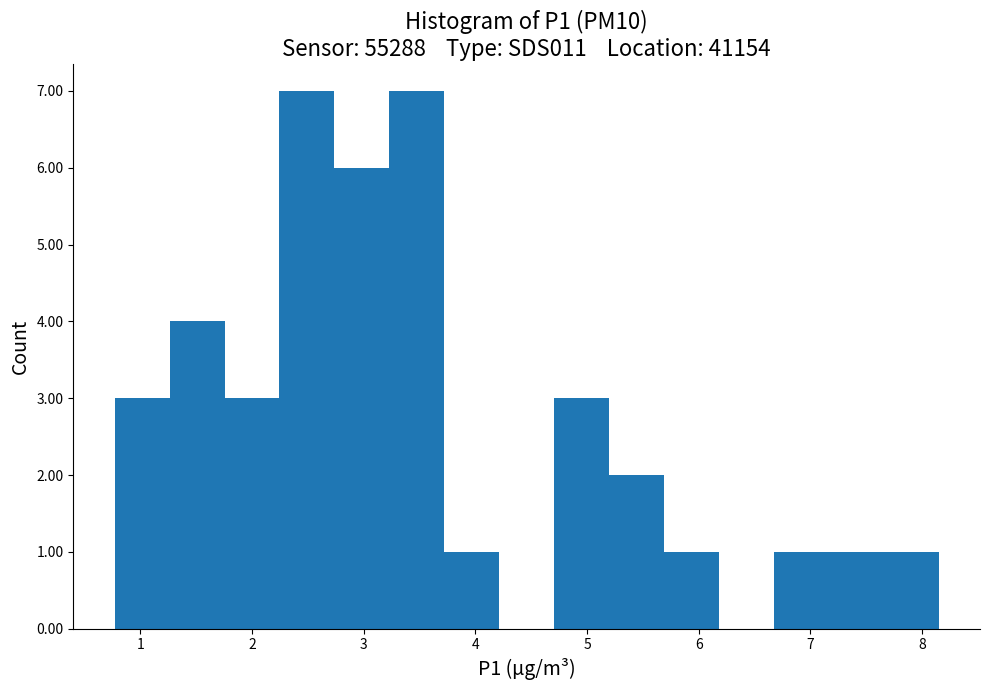

Reading left to right, transcribe this chart: for each bar, give the range it covers on the x-axis and its height. Neither the bar edges nor the heights are printed on the chart, so give them approximately, as read against the axes.

0.8 to 1.3: 3
1.3 to 1.8: 4
1.8 to 2.2: 3
2.2 to 2.7: 7
2.7 to 3.2: 6
3.2 to 3.7: 7
3.7 to 4.2: 1
4.2 to 4.7: 0
4.7 to 5.2: 3
5.2 to 5.7: 2
5.7 to 6.2: 1
6.2 to 6.7: 0
6.7 to 7.2: 1
7.2 to 7.7: 1
7.7 to 8.2: 1